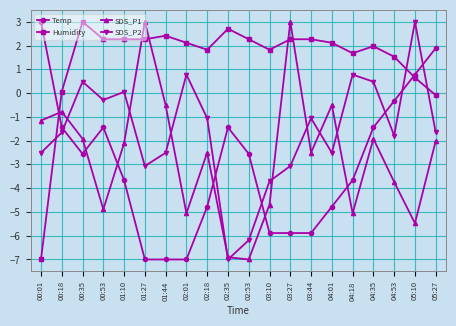

True or false: SDS_P1 has a value of 4.0 at 01:27.

False